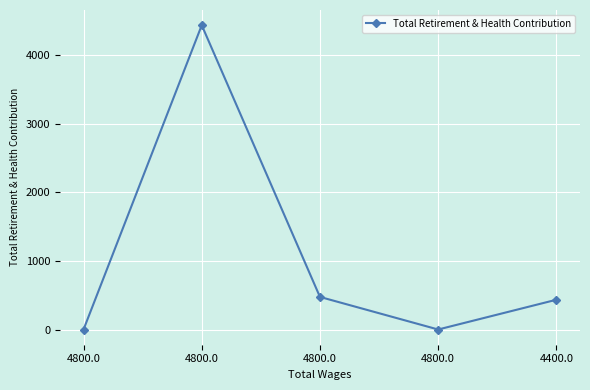

What is the change in value from 4800.0 to 4400.0?

+434